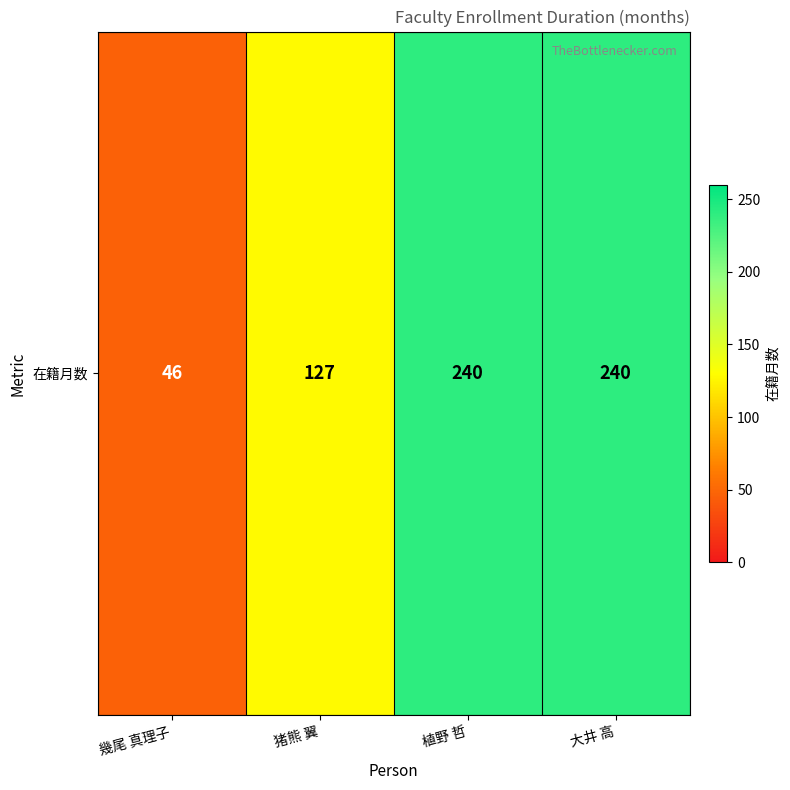

How many data points are less than 240?

2